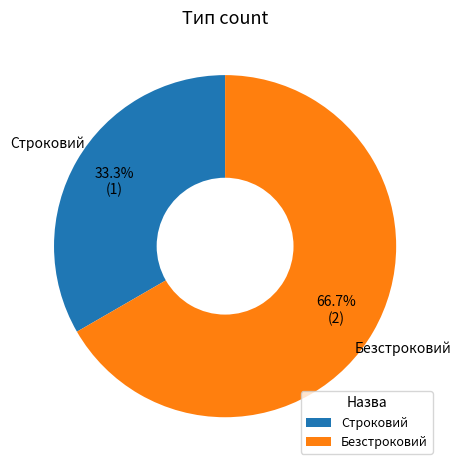

Which has a higher value, Безстроковий or Строковий?

Безстроковий